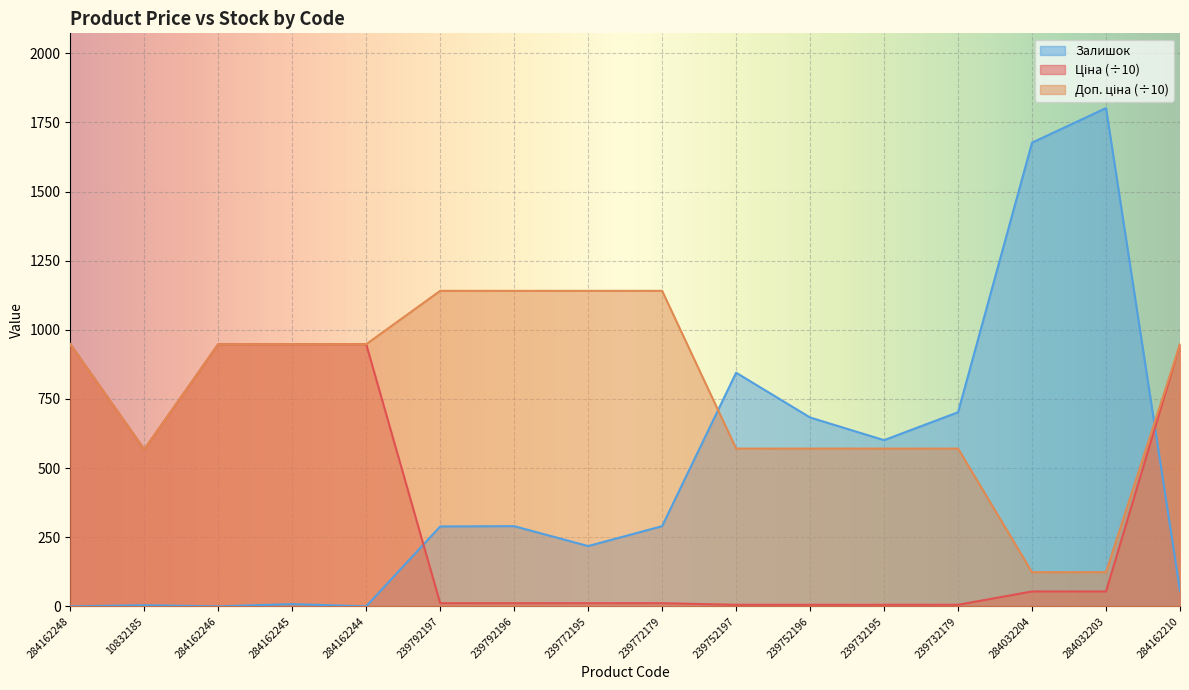

What is the difference between the Ціна values at 10832185 and 284162244?

380.6